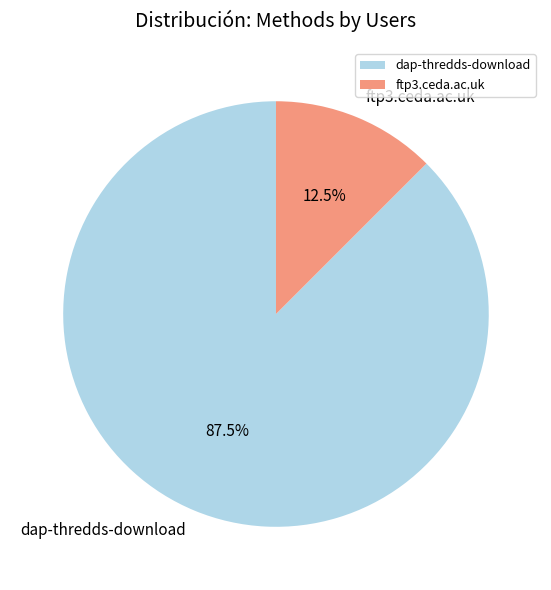

Which slice is the largest?

dap-thredds-download